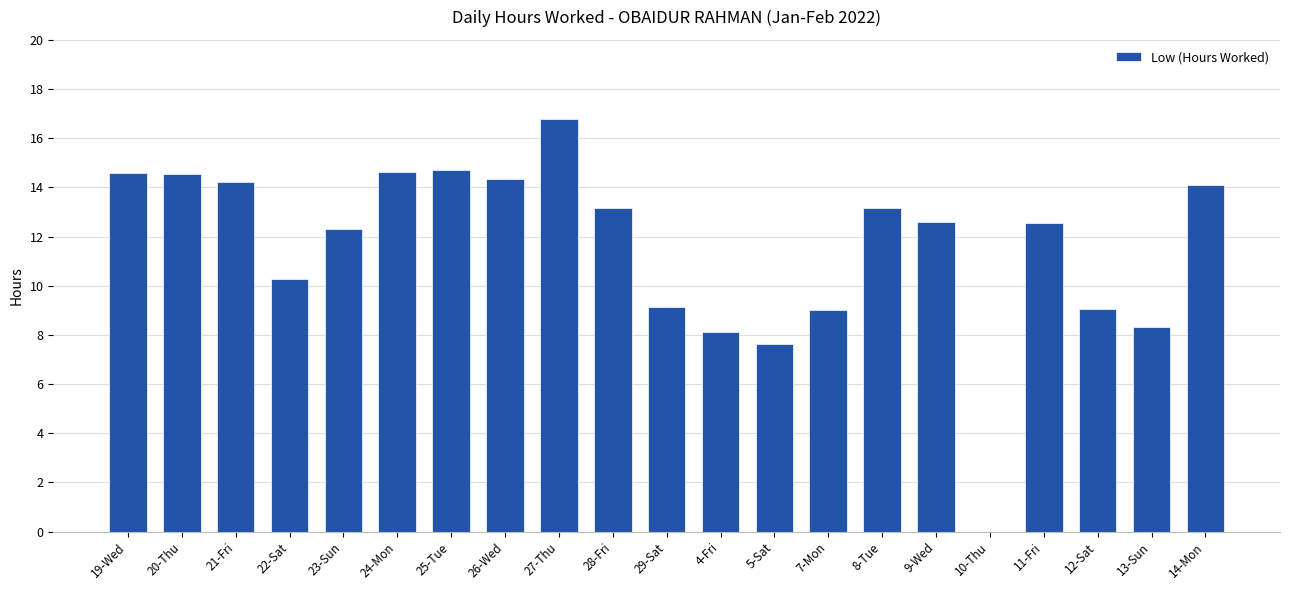

Between 29-Sat and 25-Tue, which is larger?

25-Tue